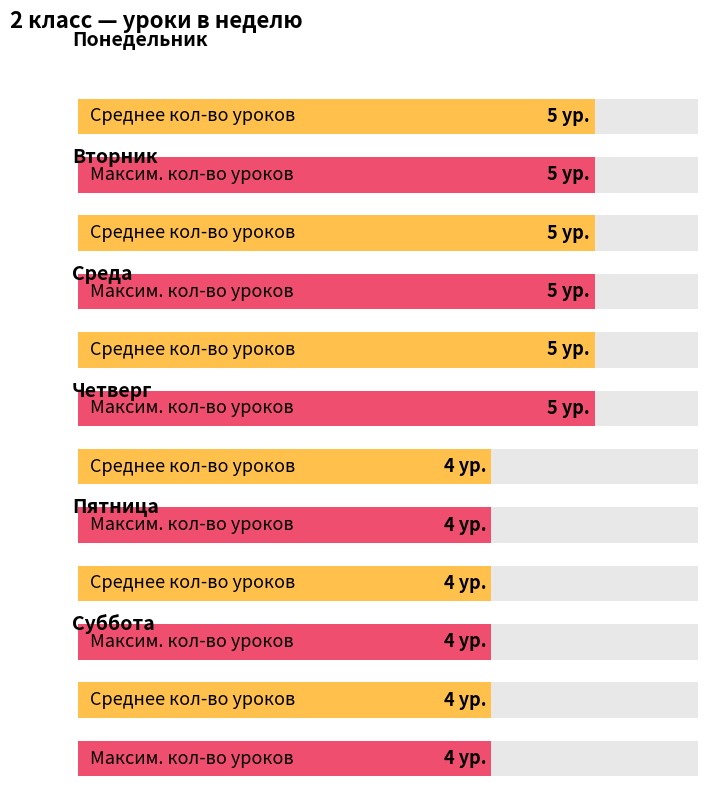

At which label does Четверг reach its peak?

Суббота